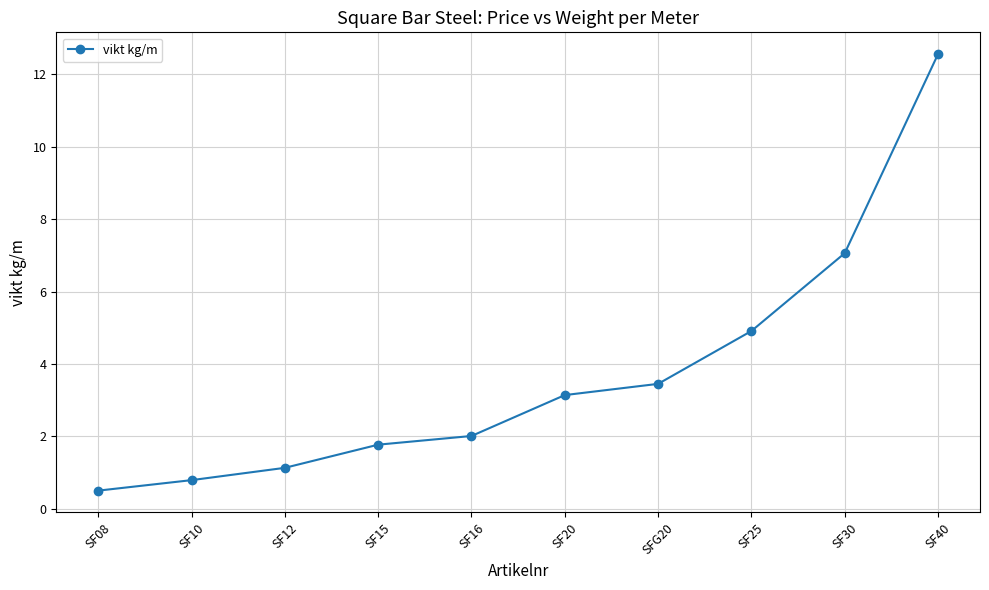

The value at SF12 is 1.1. True or false?

True